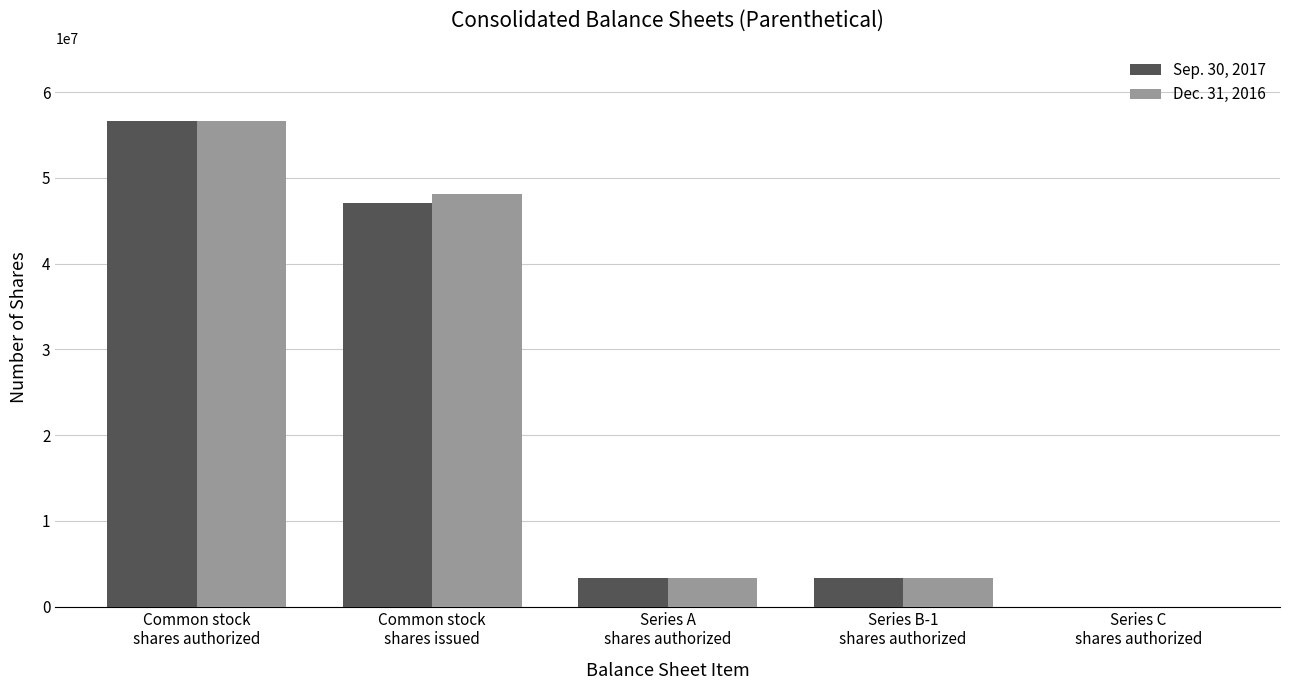

Are the bars horizontal?

No